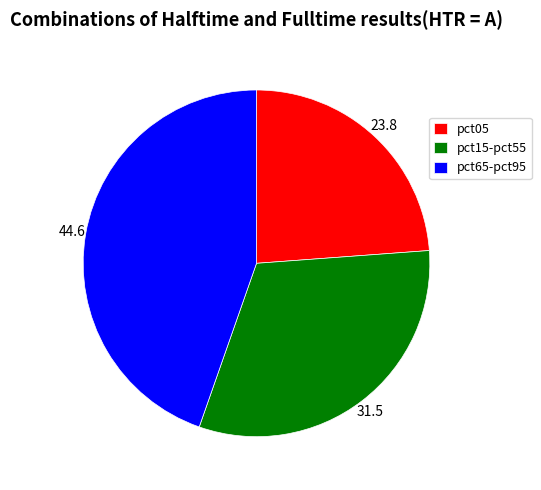

What is the smallest slice in the pie chart?

pct05